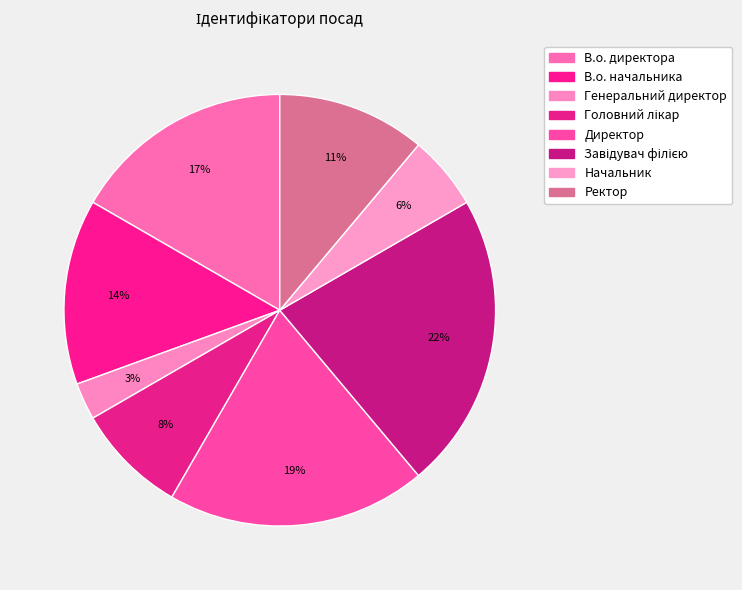

Count the number of slices in the pie.

8